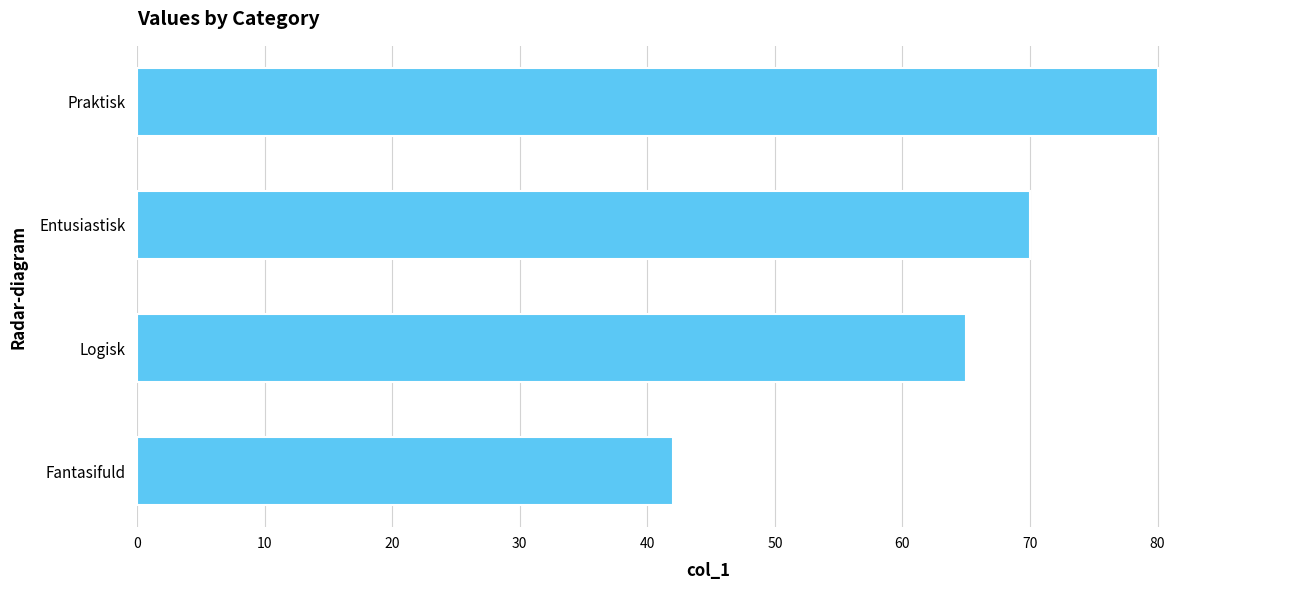

Are the bars grouped side by side (vs. stacked)?

No